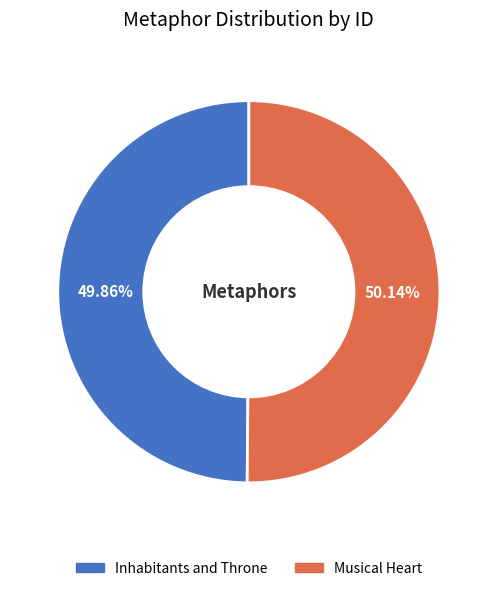

To the nearest percent, what percentage of the pie is Musical Heart?

50%